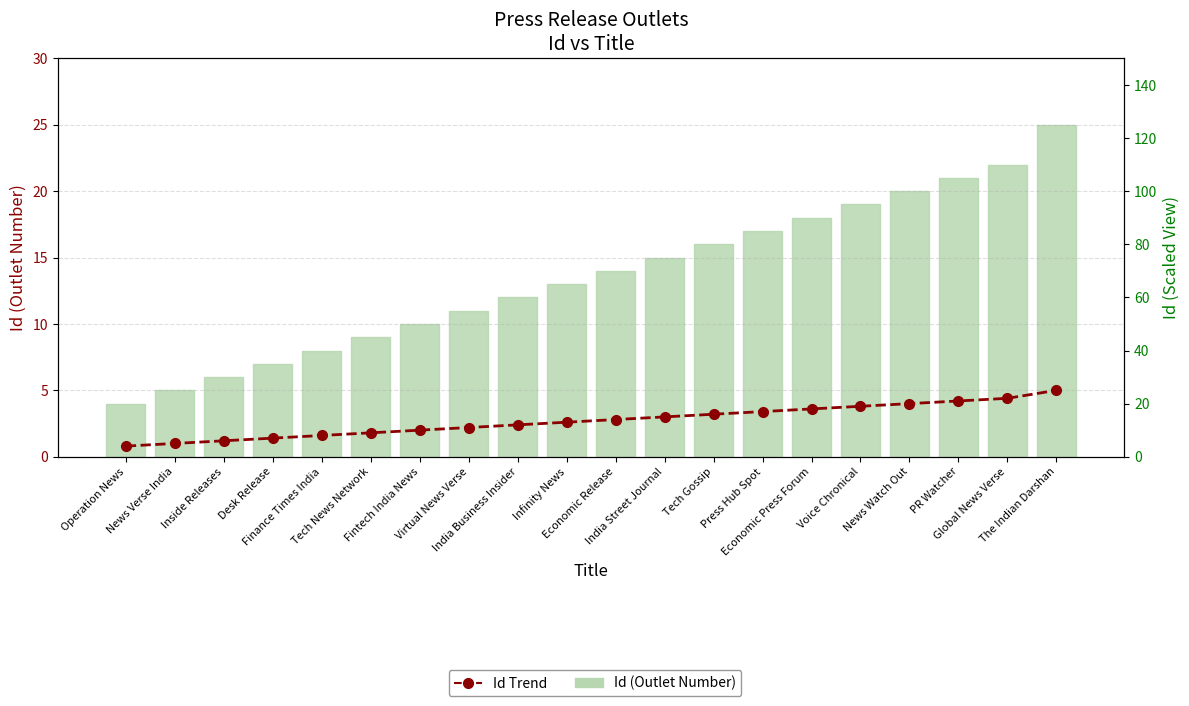

What is the label of the 10th bar from the right?

Economic Release